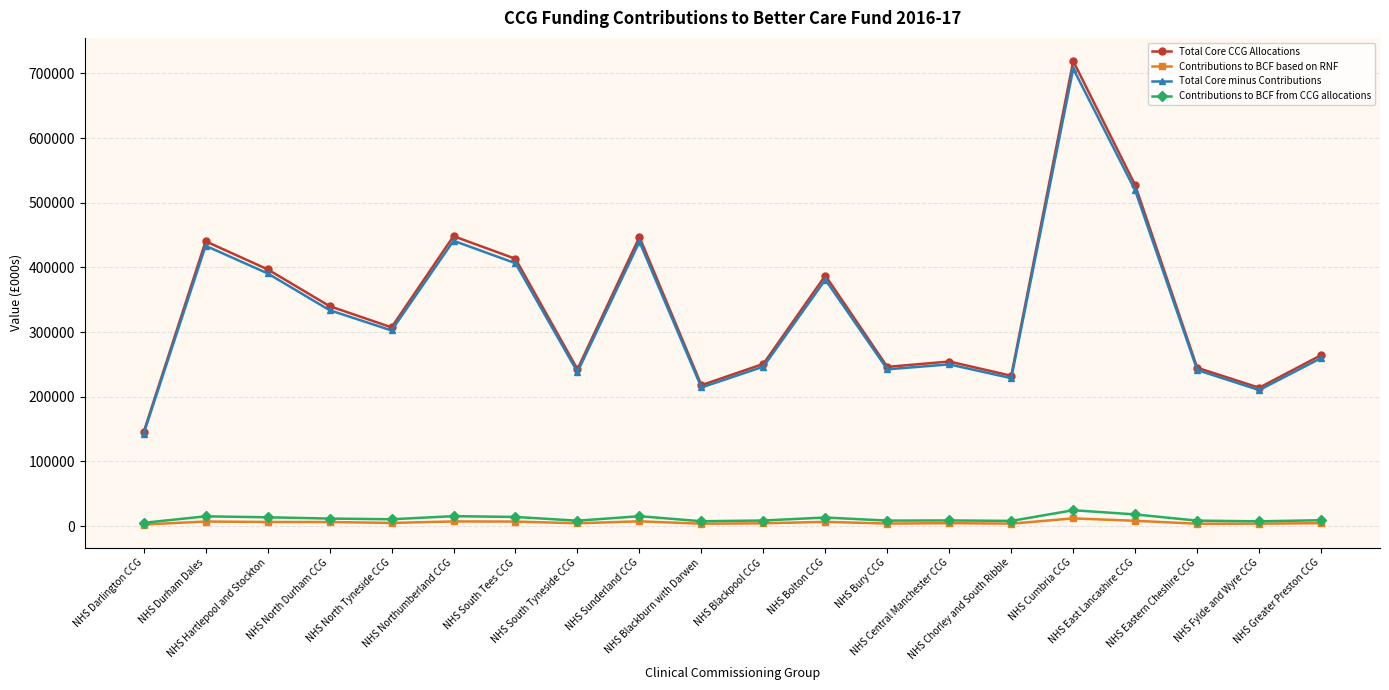

What is the total value across all series at NHS East Lancashire CCG?

1072300.9